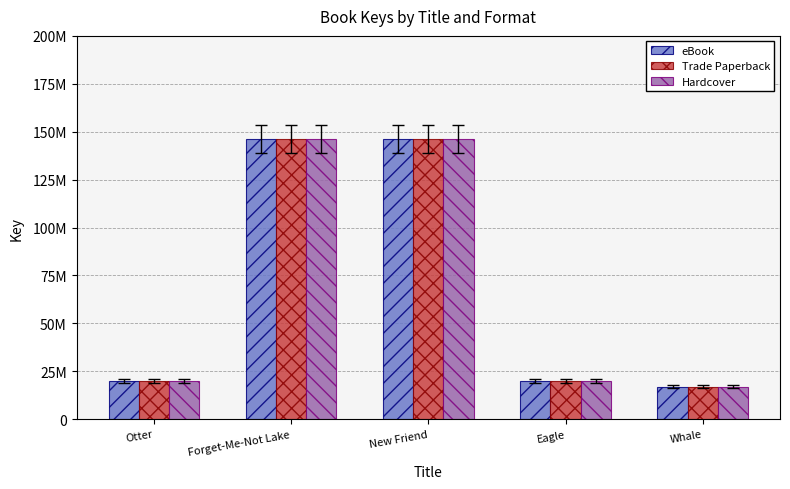

Does the chart contain stacked bars?

No